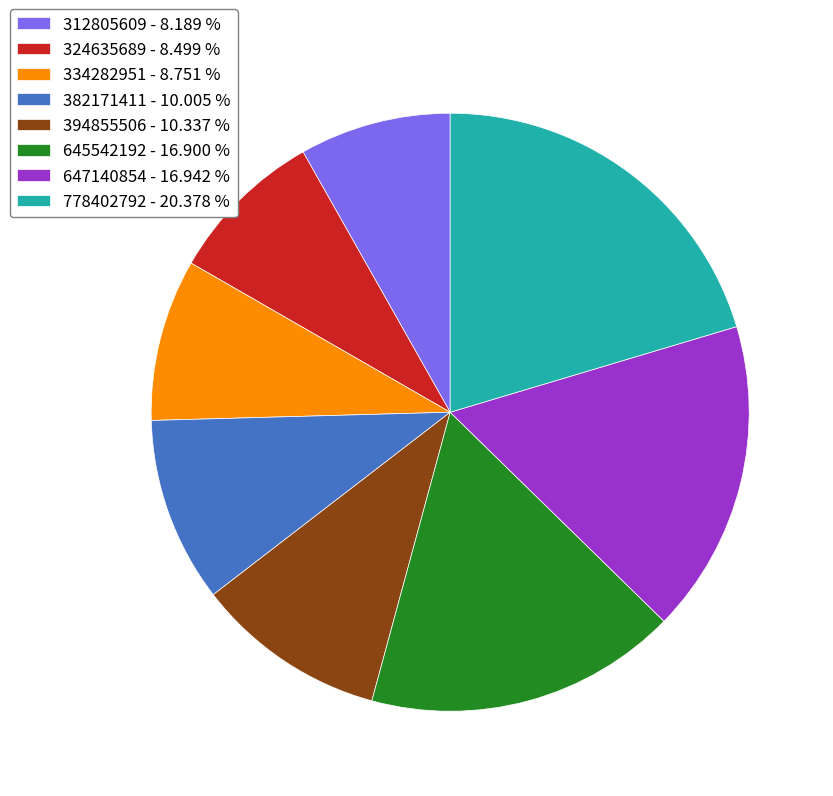

How many segments does this pie chart have?

8